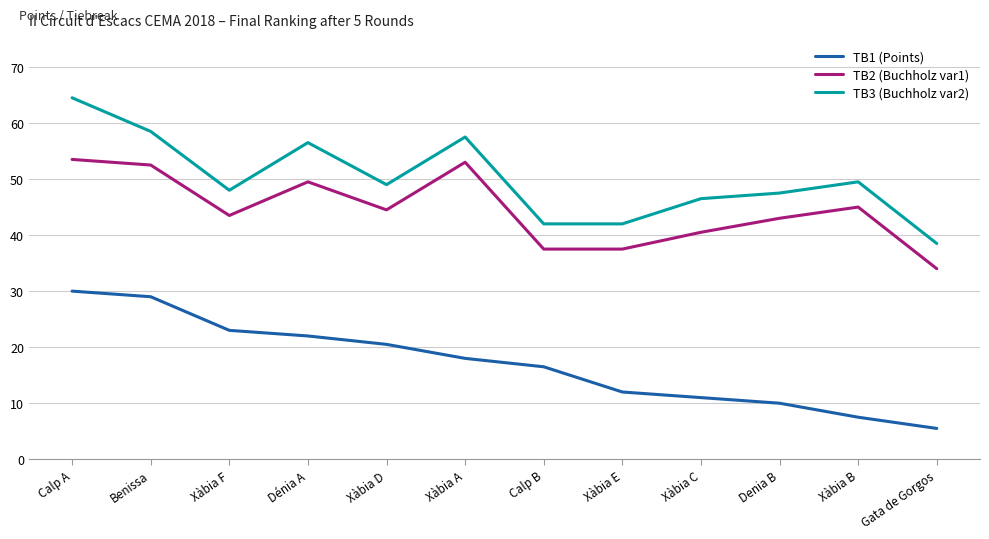

What are all the series names shown in the legend?

TB1 (Points), TB2 (Buchholz var1), TB3 (Buchholz var2)